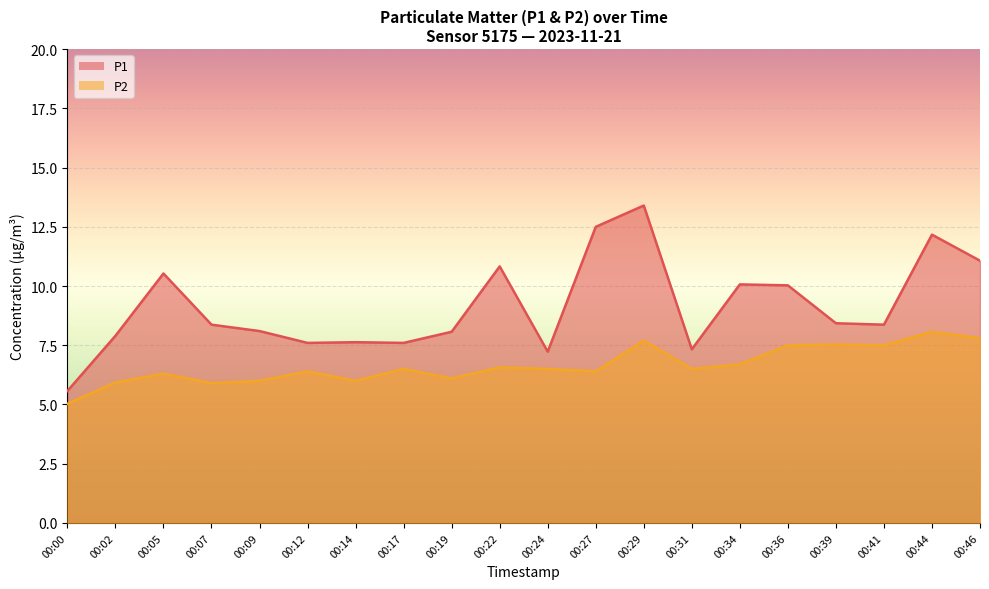

What is the difference between the P1 values at 00:14 and 00:24?

0.4